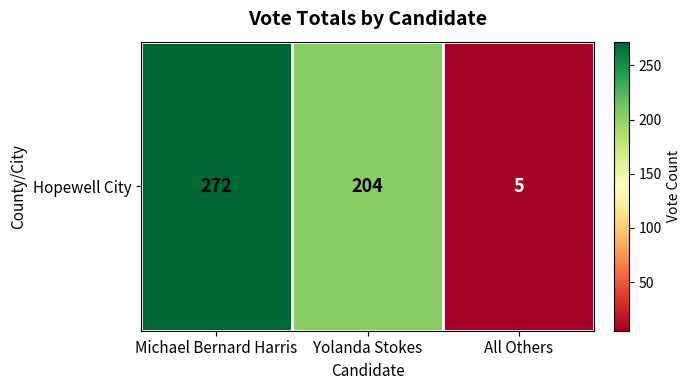

The chart shows a value of 272 at Michael Bernard Harris. True or false?

True